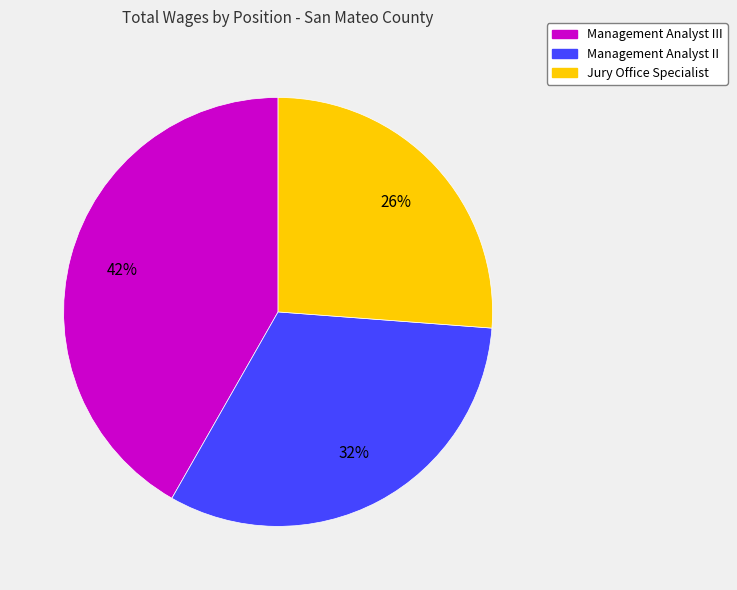

To the nearest percent, what is the difference between the largest and smallest slice percentages?

16%